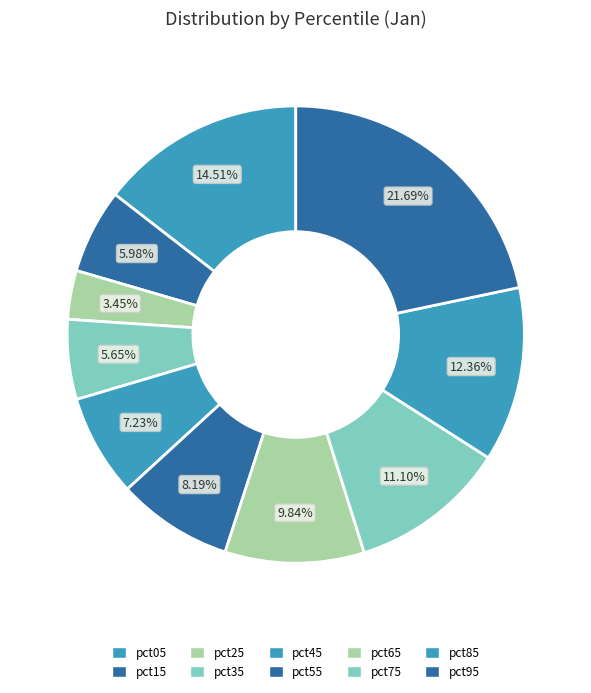

Which category has the smallest portion of the pie?

pct25